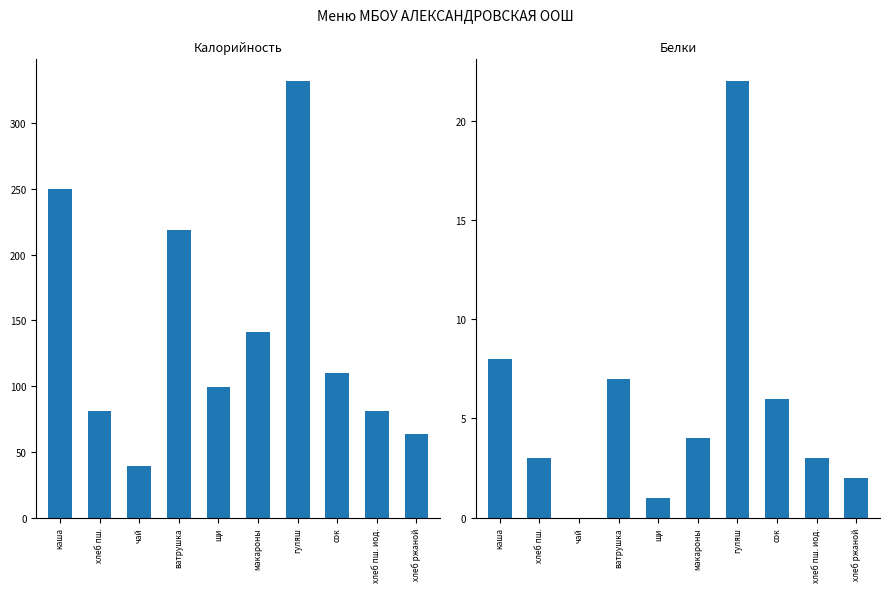

How many data points in Белки are above 4?

4